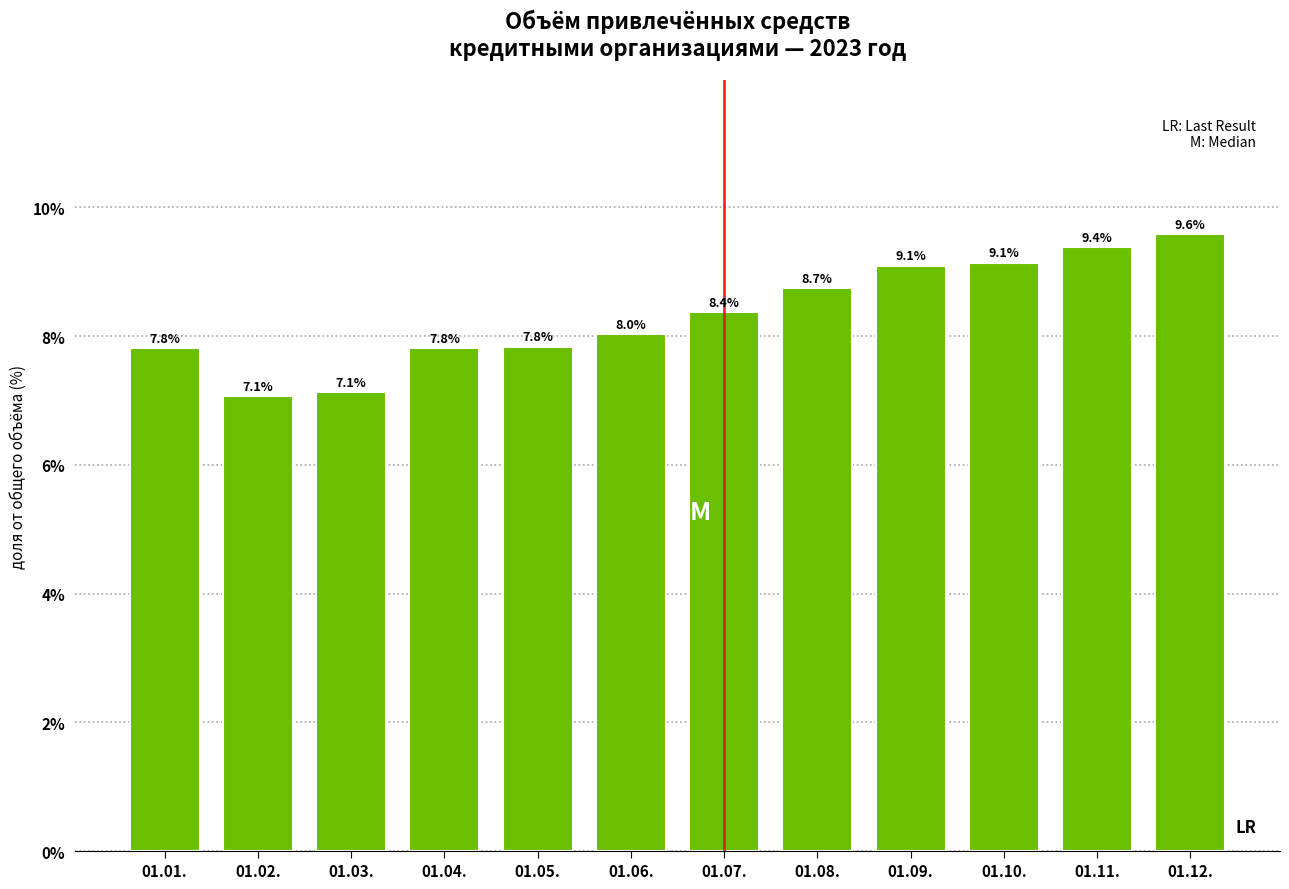

Reading right to left, extract all data points from this chart.

9.6	9.4	9.1	9.1	8.7	8.4	8.0	7.8	7.8	7.1	7.1	7.8